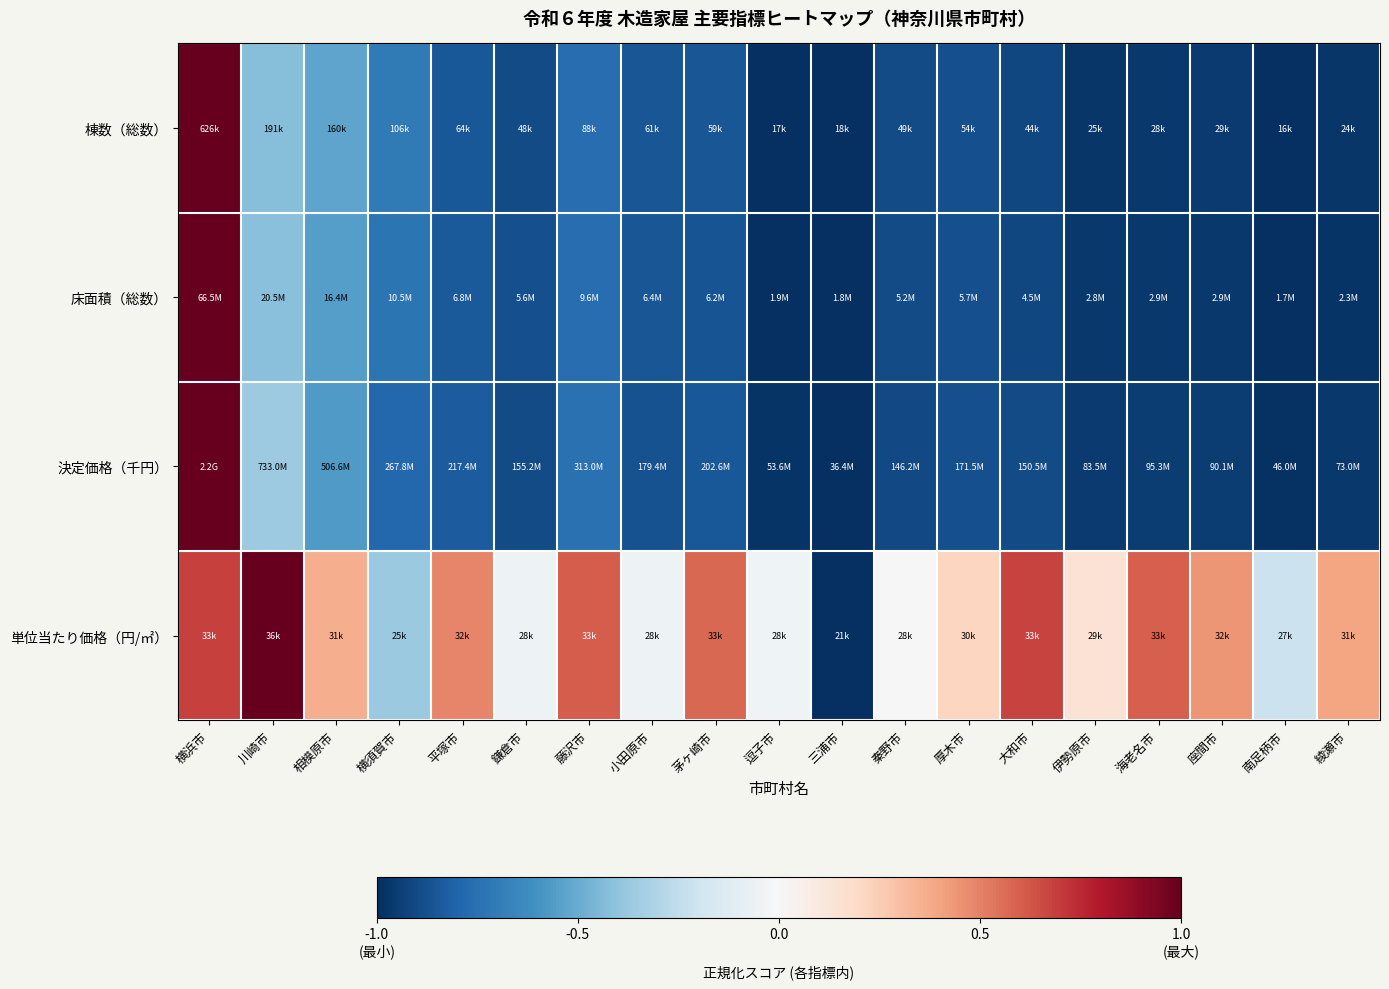

Reading left to right, transcribe all the data shown in this chart.

棟数（総数）: 横浜市=1.0	川崎市=-0.4	相模原市=-0.5	横須賀市=-0.7	平塚市=-0.8	鎌倉市=-0.9	藤沢市=-0.8	小田原市=-0.9	茅ヶ崎市=-0.9	逗子市=-1.0	三浦市=-1.0	秦野市=-0.9	厚木市=-0.9	大和市=-0.9	伊勢原市=-1.0	海老名市=-1.0	座間市=-1.0	南足柄市=-1.0	綾瀬市=-1.0
床面積（総数）: 横浜市=1.0	川崎市=-0.4	相模原市=-0.5	横須賀市=-0.7	平塚市=-0.8	鎌倉市=-0.9	藤沢市=-0.8	小田原市=-0.9	茅ヶ崎市=-0.9	逗子市=-1.0	三浦市=-1.0	秦野市=-0.9	厚木市=-0.9	大和市=-0.9	伊勢原市=-1.0	海老名市=-1.0	座間市=-1.0	南足柄市=-1.0	綾瀬市=-1.0
決定価格（千円）: 横浜市=1.0	川崎市=-0.4	相模原市=-0.6	横須賀市=-0.8	平塚市=-0.8	鎌倉市=-0.9	藤沢市=-0.7	小田原市=-0.9	茅ヶ崎市=-0.8	逗子市=-1.0	三浦市=-1.0	秦野市=-0.9	厚木市=-0.9	大和市=-0.9	伊勢原市=-1.0	海老名市=-0.9	座間市=-1.0	南足柄市=-1.0	綾瀬市=-1.0
単位当たり価格（円/㎡）: 横浜市=0.7	川崎市=1.0	相模原市=0.4	横須賀市=-0.4	平塚市=0.5	鎌倉市=-0.1	藤沢市=0.6	小田原市=-0.1	茅ヶ崎市=0.6	逗子市=-0.0	三浦市=-1.0	秦野市=0.0	厚木市=0.2	大和市=0.7	伊勢原市=0.1	海老名市=0.6	座間市=0.4	南足柄市=-0.2	綾瀬市=0.4